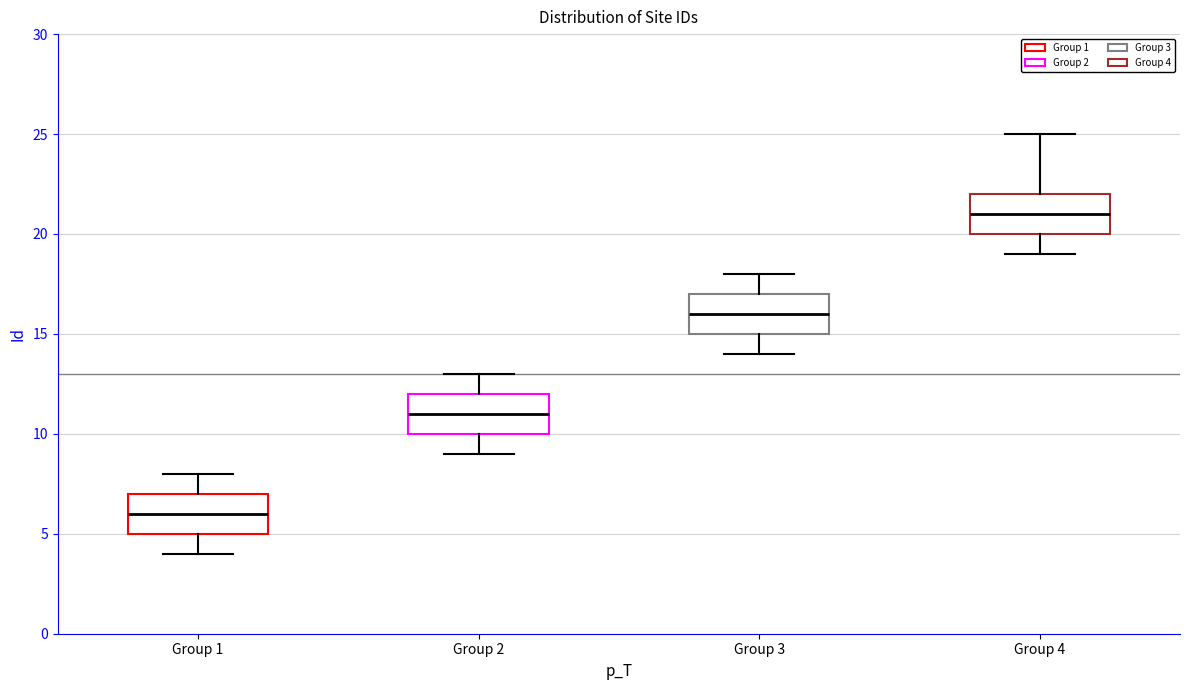

Which box has the lowest median line?

Group 1